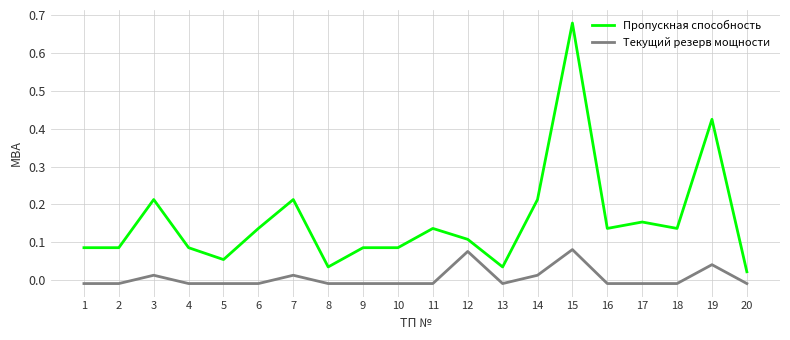

How many lines are shown in the chart?

2